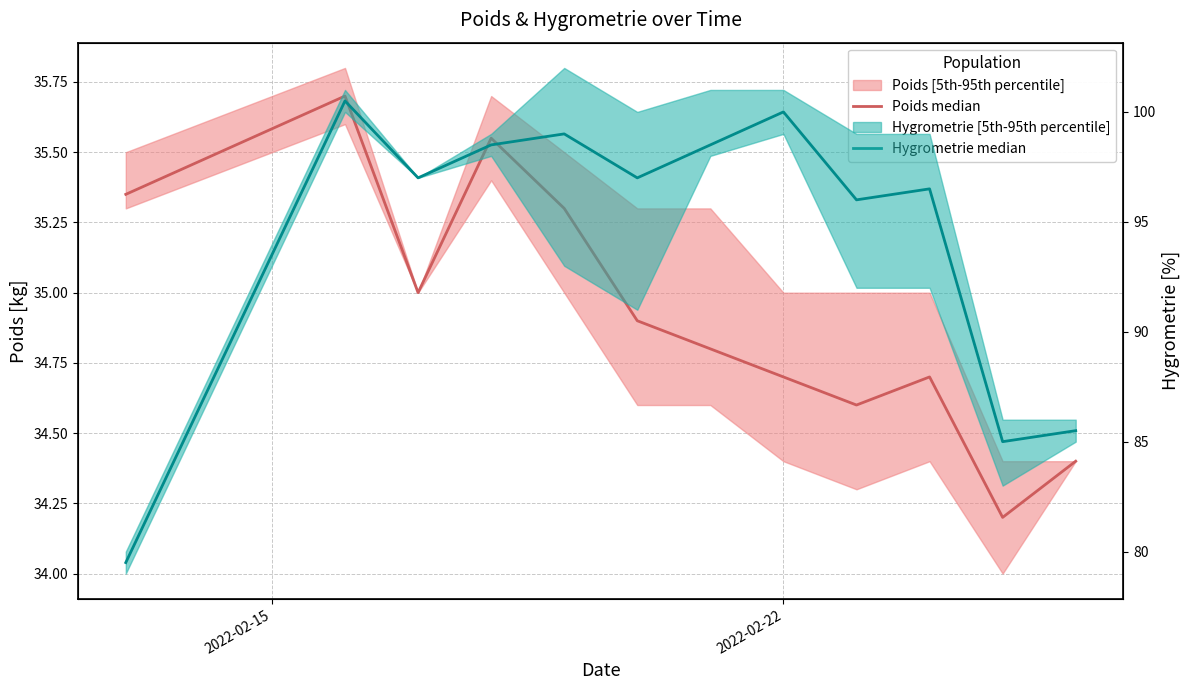

Does the chart display data point markers on the line(s)?

No